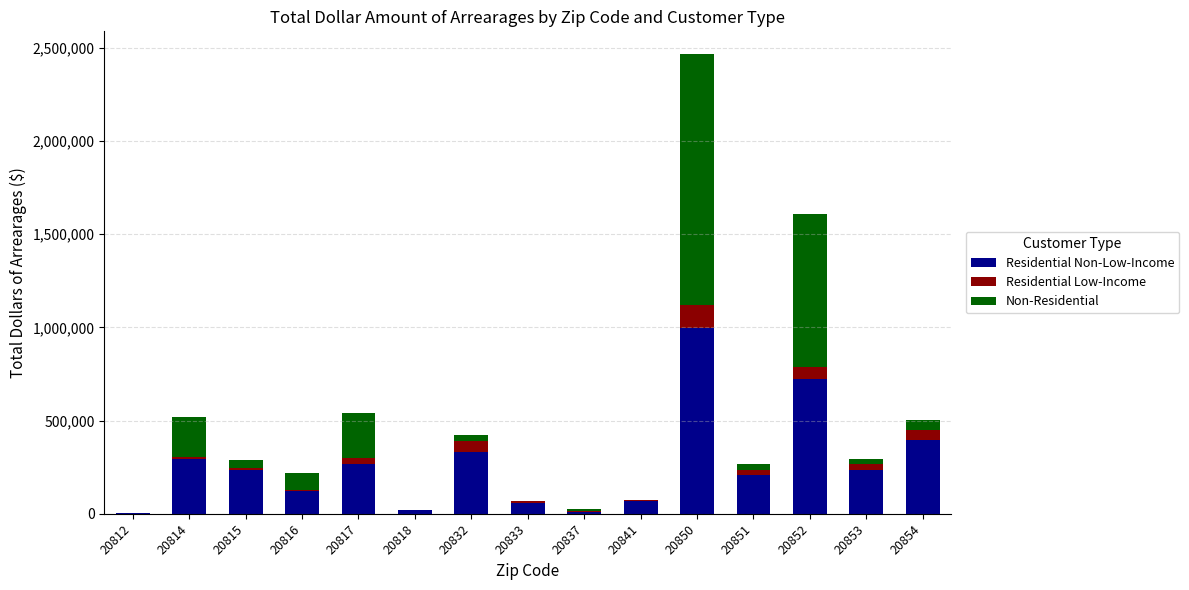

What is the highest value of the Residential Non-Low-Income series?

997915.4